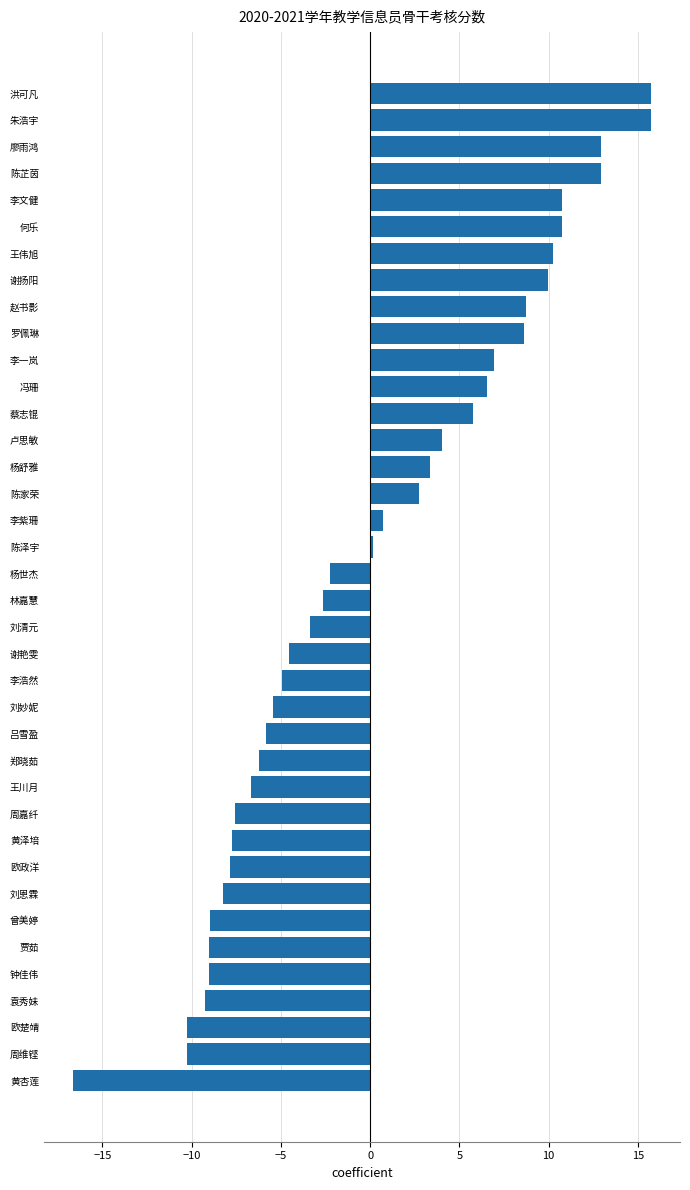

How many categories are shown in the chart?

38